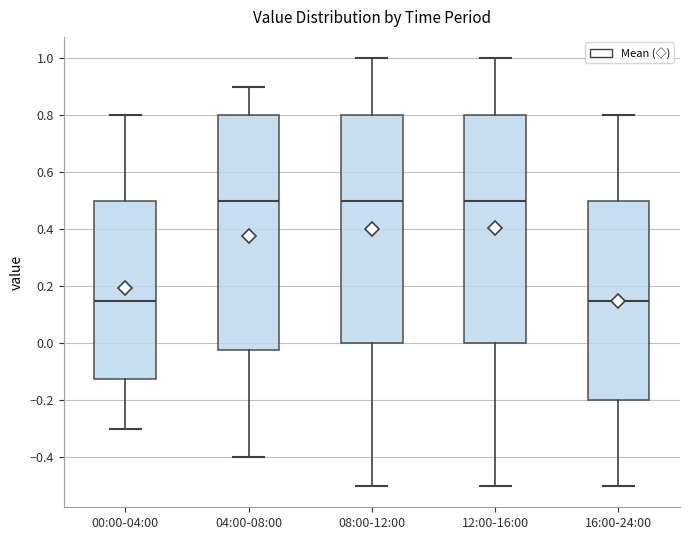

Reading left to right, transcribe this box plot: for each box, give where its median line is, the range the box spans, and where its two whiskers end, as read against the y-axis. The values are not printed on the chart, so give them approximately, as read against the axis.

00:00-04:00: median 0.16, box -0.12 to 0.50, whiskers -0.30 to 0.80
04:00-08:00: median 0.50, box -0.02 to 0.80, whiskers -0.40 to 0.90
08:00-12:00: median 0.50, box 0.00 to 0.80, whiskers -0.50 to 1.00
12:00-16:00: median 0.50, box 0.00 to 0.80, whiskers -0.50 to 1.00
16:00-24:00: median 0.16, box -0.20 to 0.50, whiskers -0.50 to 0.80